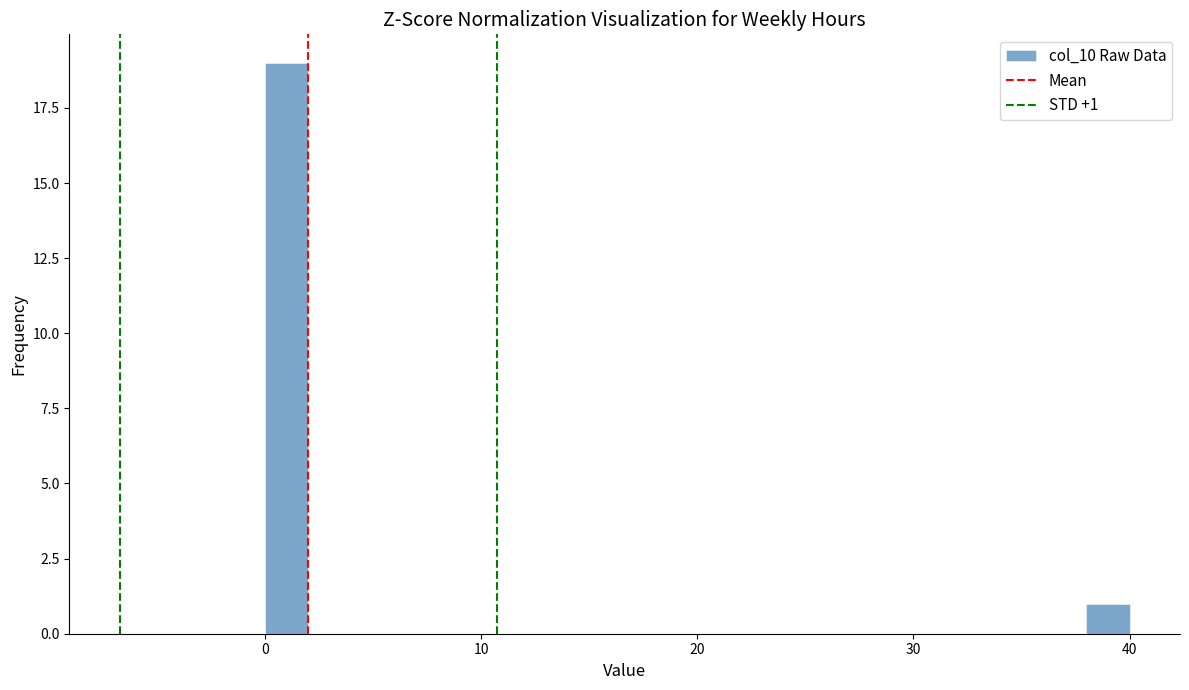

Read against the x-axis, roughly where is the centre of the tallest bar?

1